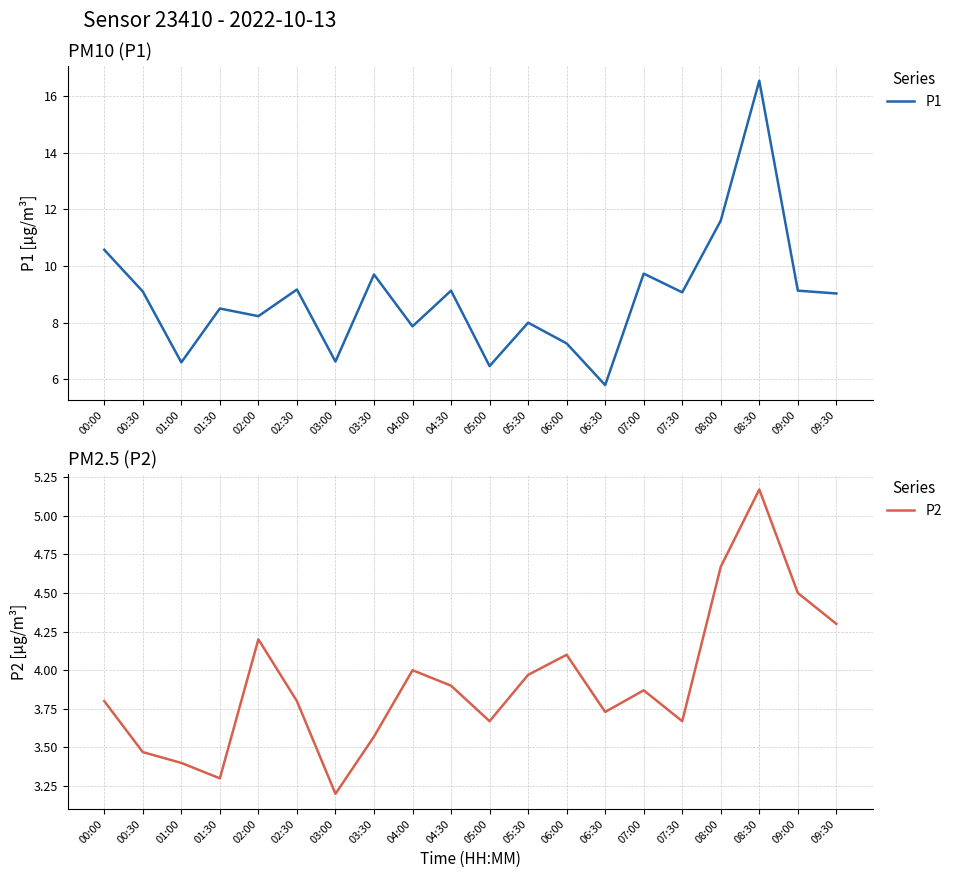

At how many categories does at least one series exceed 12?

1